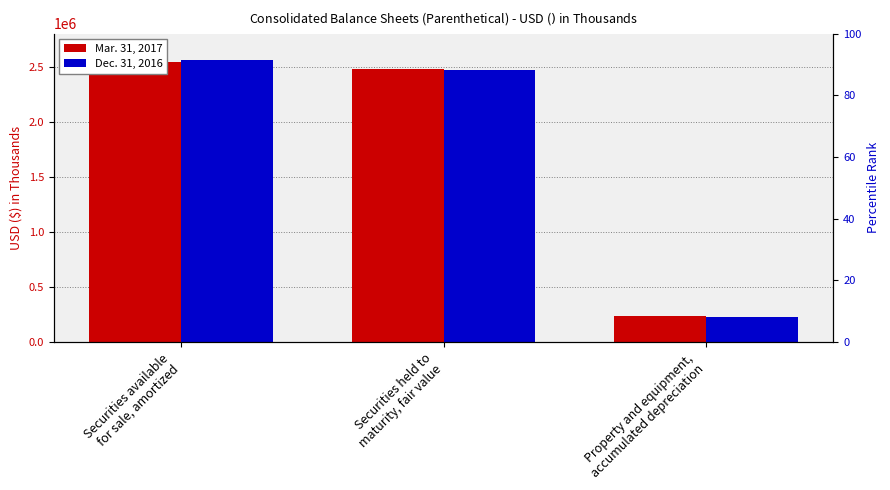

The Dec. 31, 2016 series shows 231127 at Property and equipment,
accumulated depreciation. True or false?

True